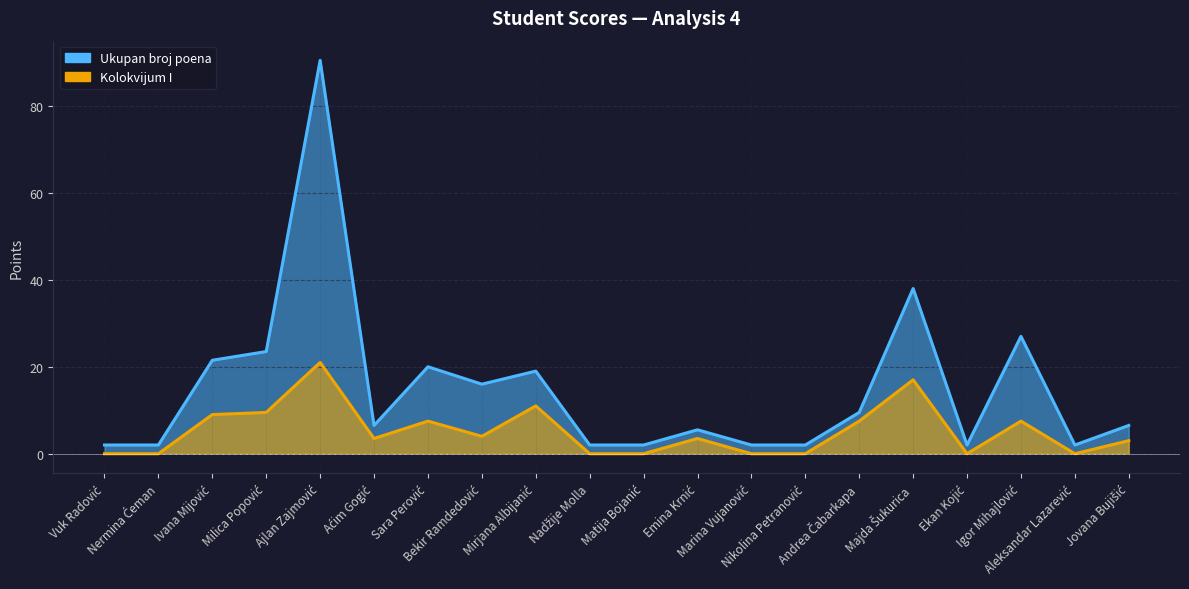

At which category is the sum across all series the highest?

Ajlan Zajmović